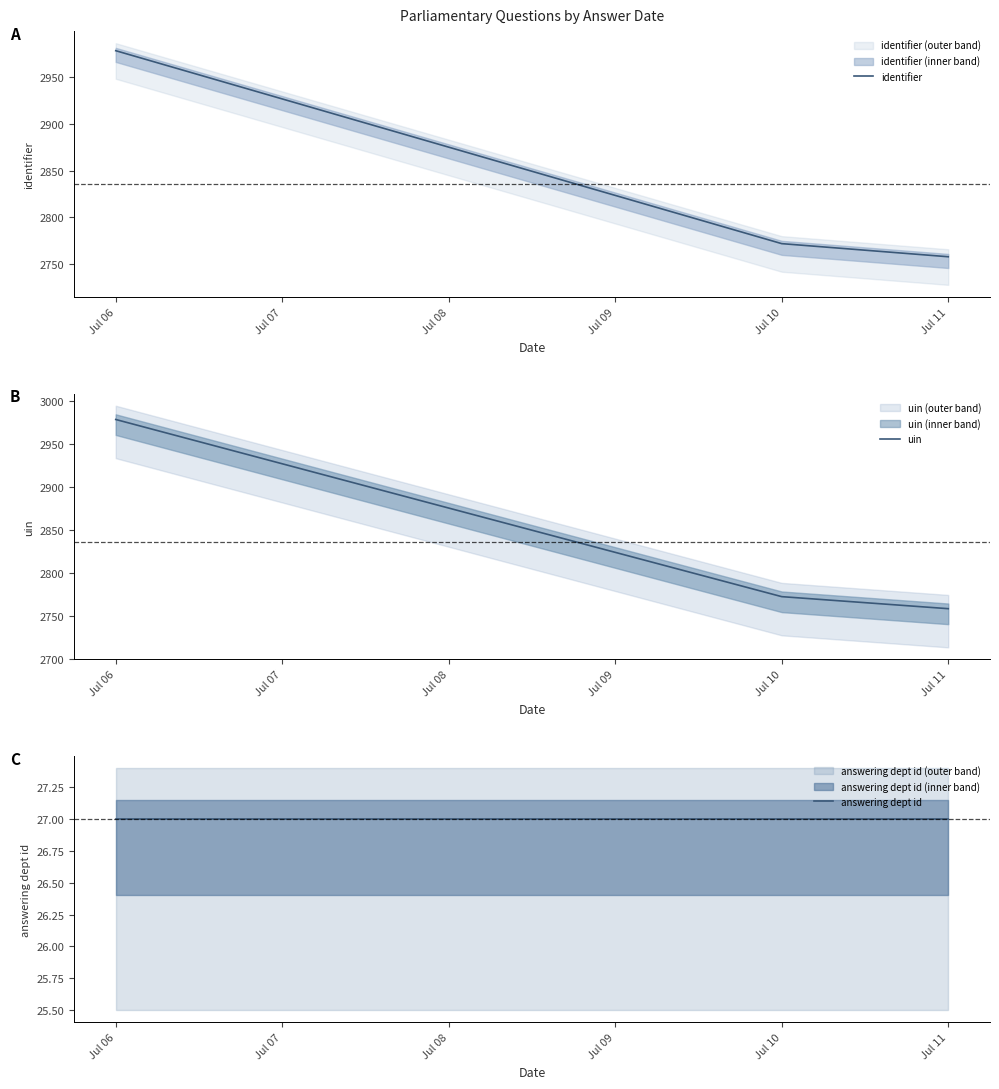

Which series has the largest total across all categories?

identifier